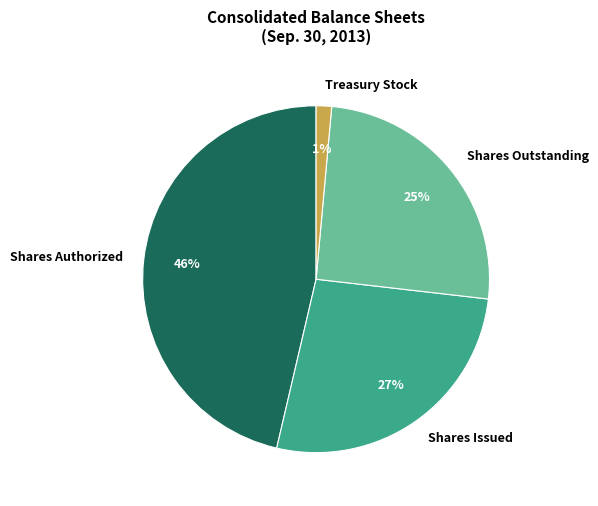

To the nearest percent, what is the difference between the largest and smallest slice percentages?

45%